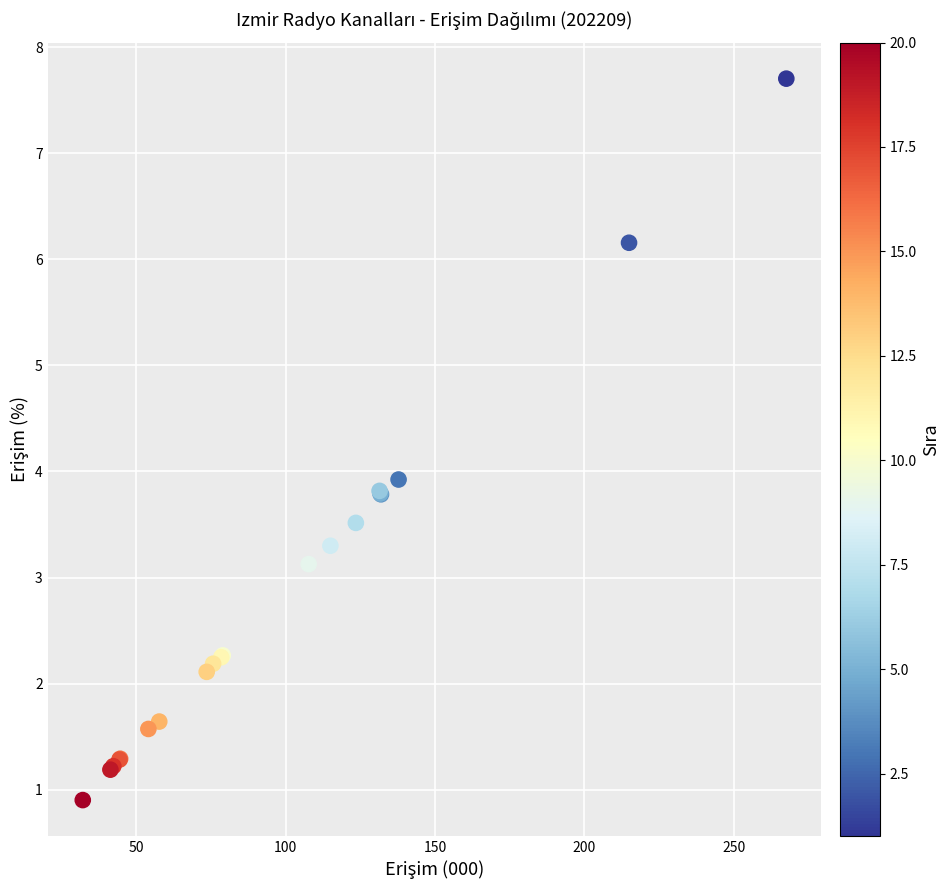

What Y value in the scatter plot is closest to 4?

3.9